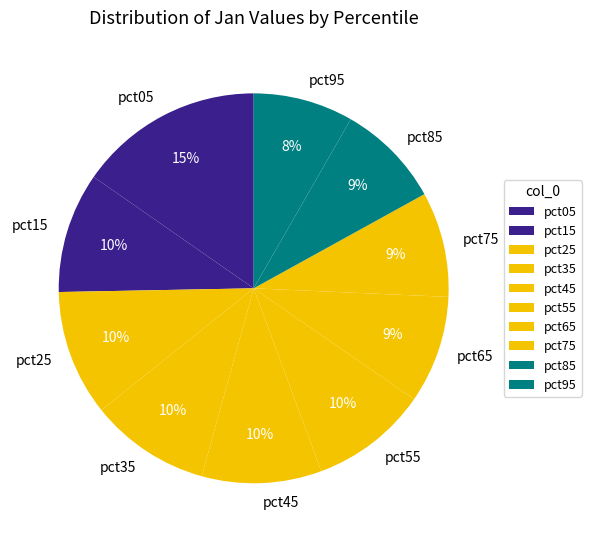

Is there a majority slice in this chart?

No